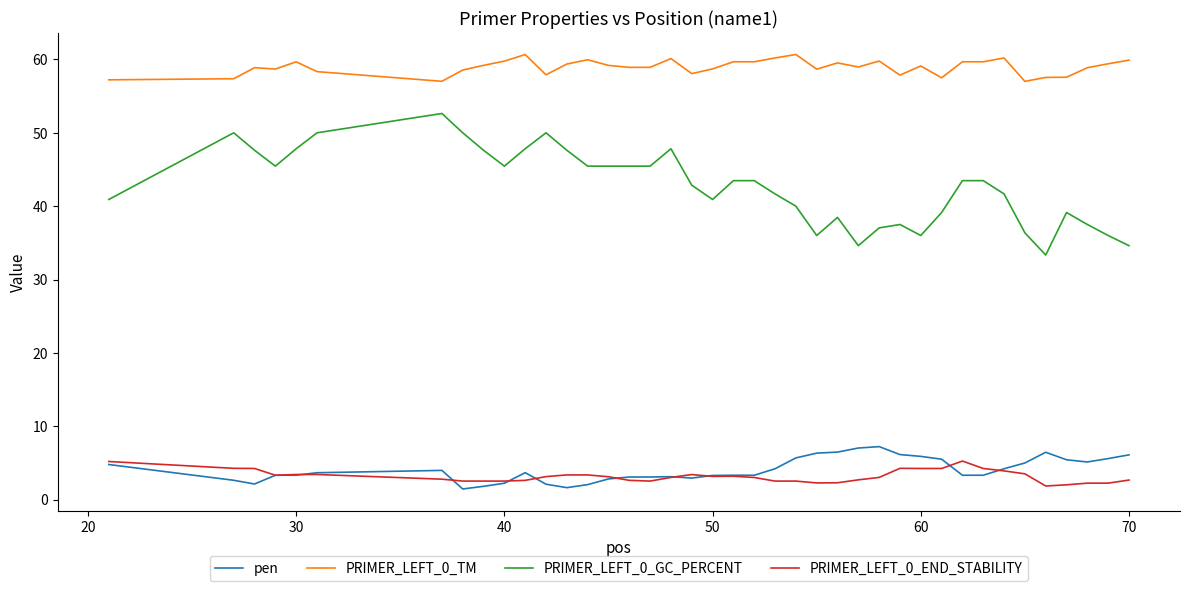

What is the minimum value shown in the chart?

1.4